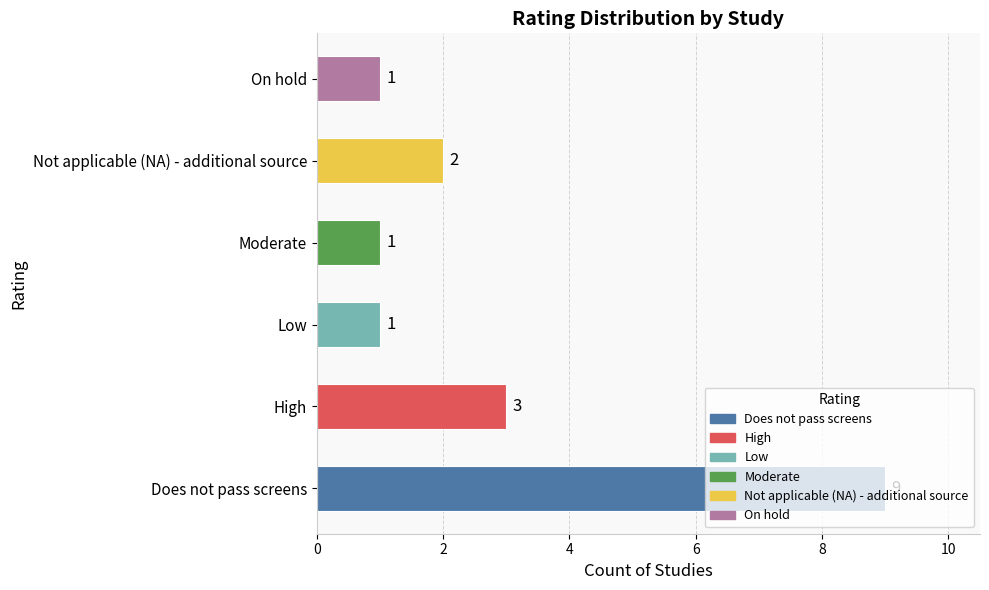

What is the minimum value shown in the chart?

1